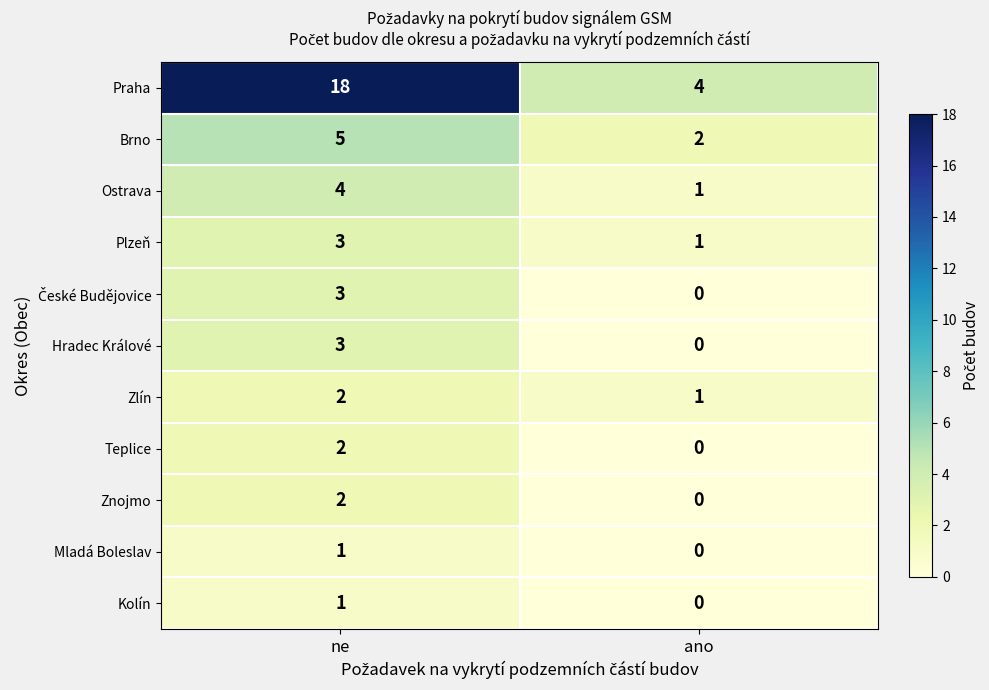

How many values in the Plzeň series are below 3?

1